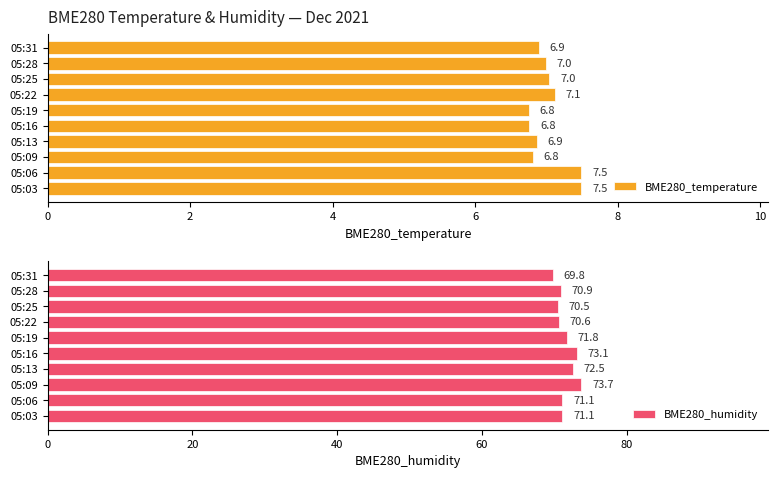

Reading left to right, list all the values displayed in this chart.

BME280_temperature: 7.5	7.5	6.8	6.9	6.8	6.8	7.1	7.0	7.0	6.9
BME280_humidity: 71.1	71.1	73.7	72.5	73.1	71.8	70.6	70.5	70.9	69.8